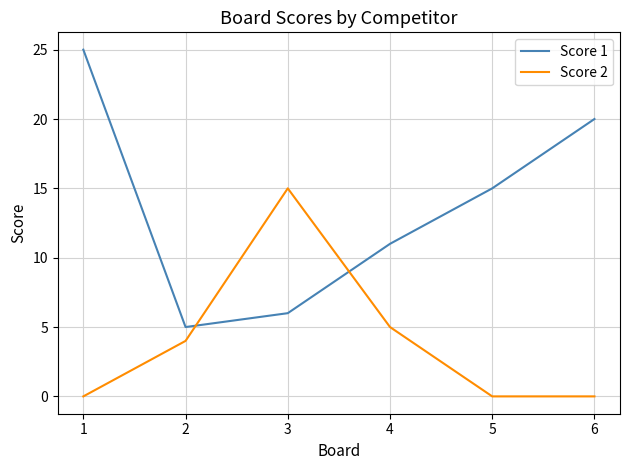

Reading left to right, transcribe all the data shown in this chart.

Score 1: 25	5	6	11	15	20
Score 2: 0	4	15	5	0	0